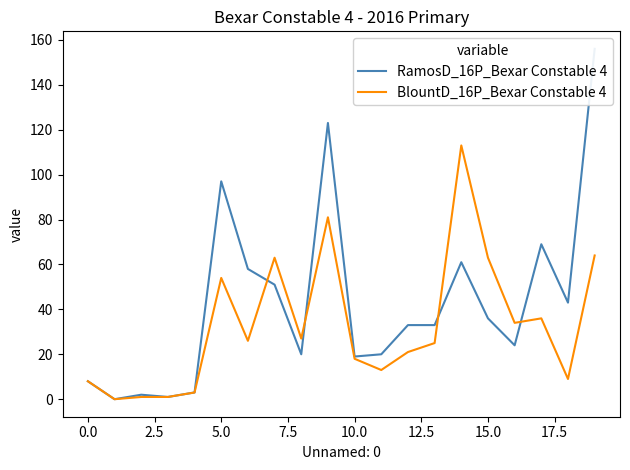

What is the total value across all series at 19?

220